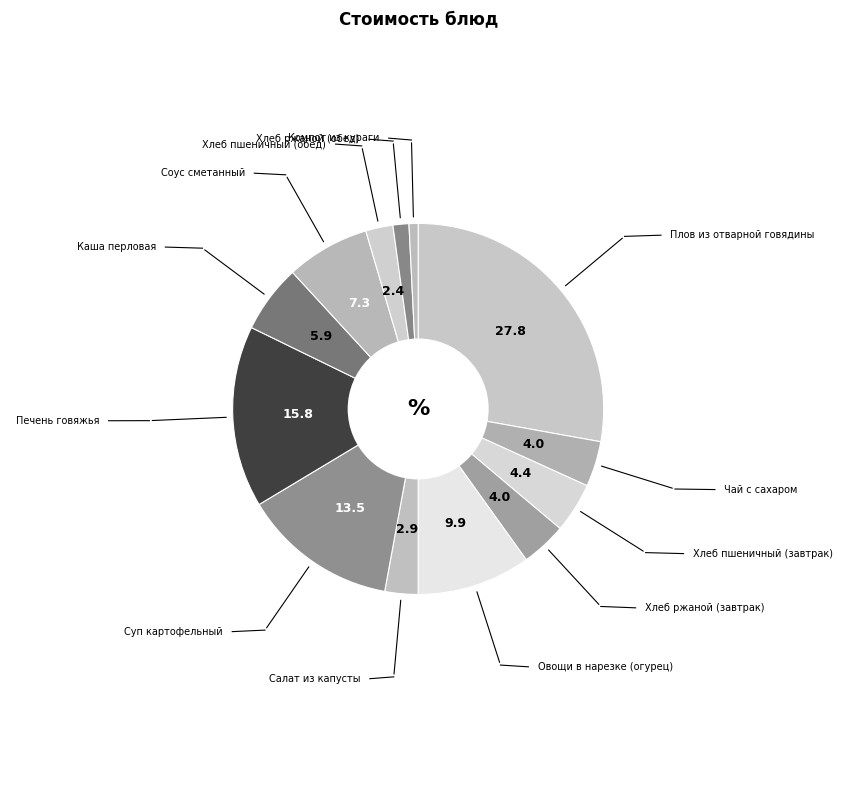

Count the number of slices in the pie.

13